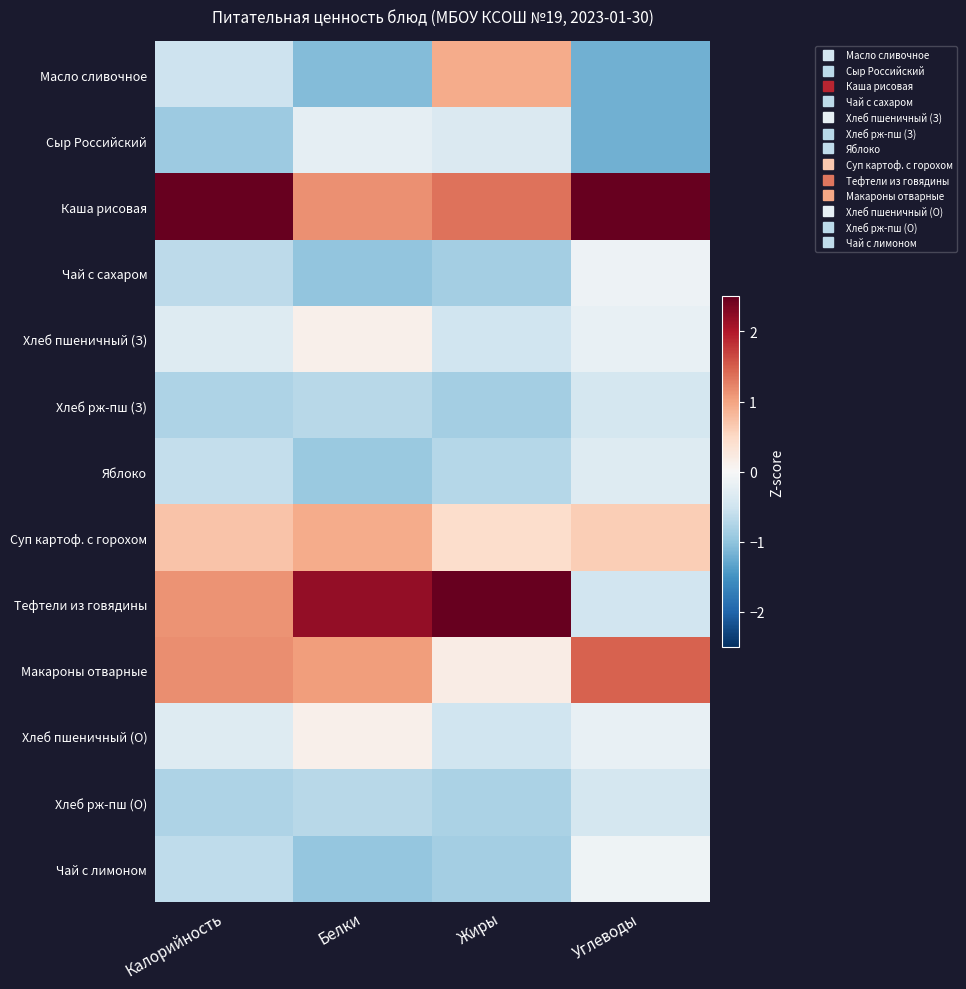

List the series in order of their peak value, highest first.

Каша рисовая, Тефтели из говядины, Макароны отварные, Масло сливочное, Суп картоф. с горохом, Хлеб пшеничный (З), Хлеб пшеничный (О), Чай с лимоном, Чай с сахаром, Сыр Российский, Яблоко, Хлеб рж-пш (З), Хлеб рж-пш (О)